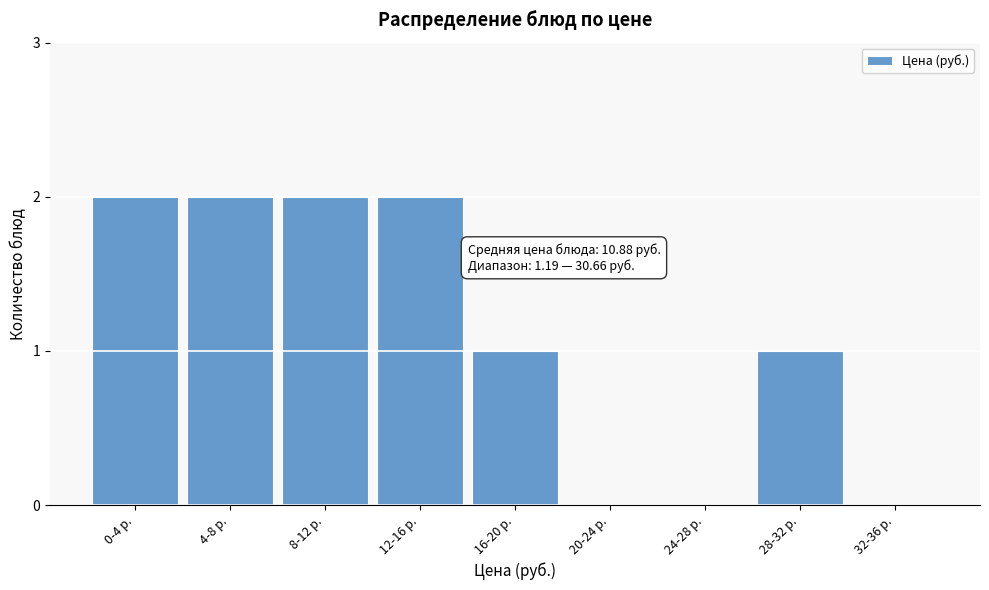

Reading left to right, extract all data points from this chart.

0-4 р.=2	4-8 р.=2	8-12 р.=2	12-16 р.=2	16-20 р.=1	20-24 р.=0	24-28 р.=0	28-32 р.=1	32-36 р.=0